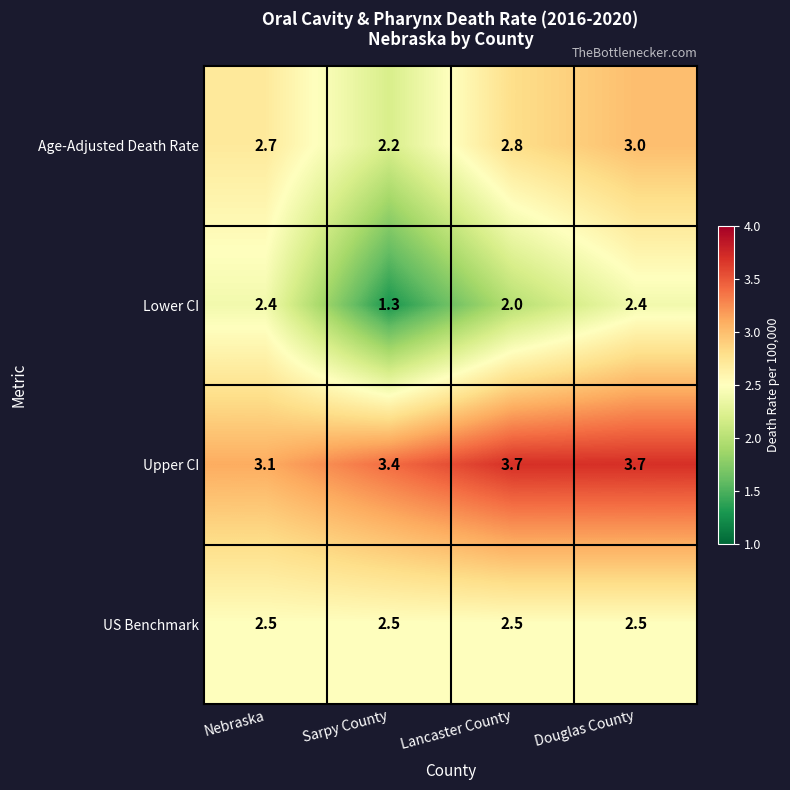

Rank the series at Nebraska from lowest to highest value.

Lower CI, US Benchmark, Age-Adjusted Death Rate, Upper CI